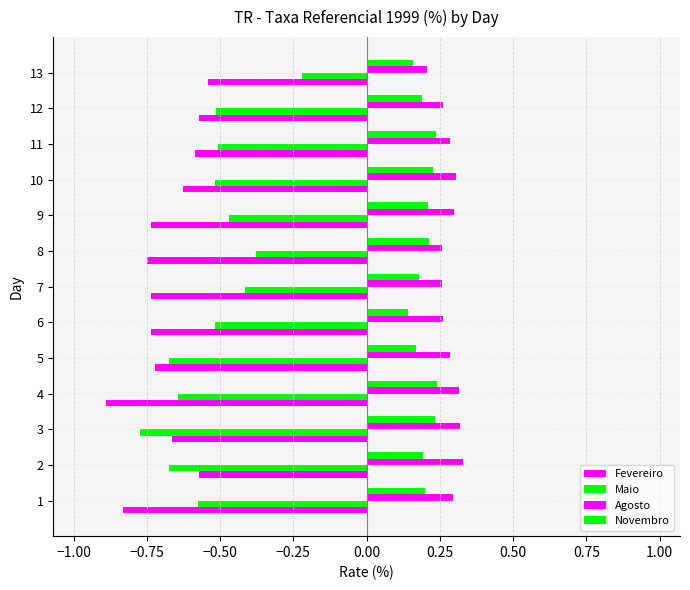

How many bars are there in each group?

4